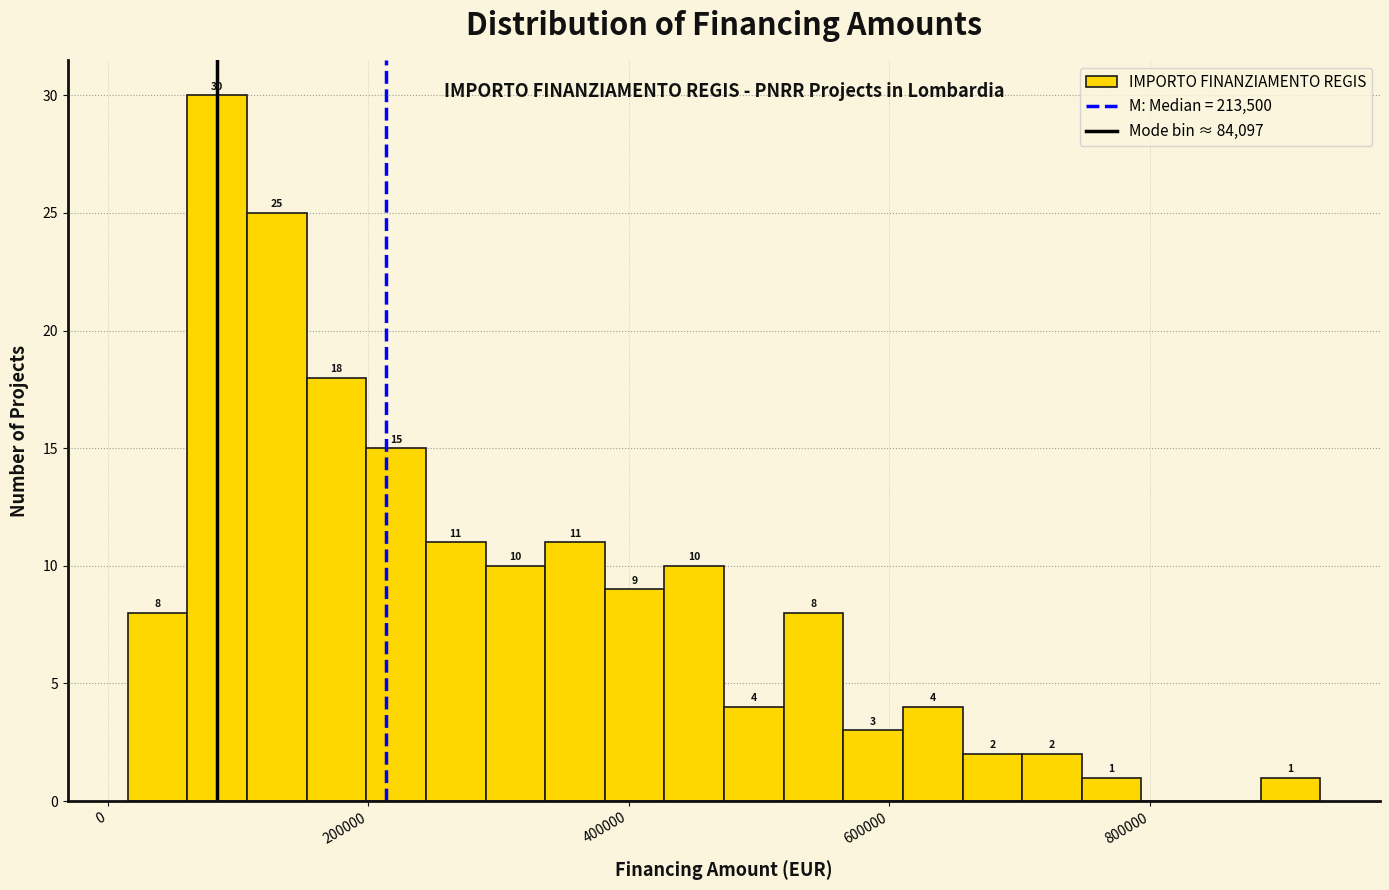

Read against the x-axis, roughly where is the centre of the tallest bar?

80000